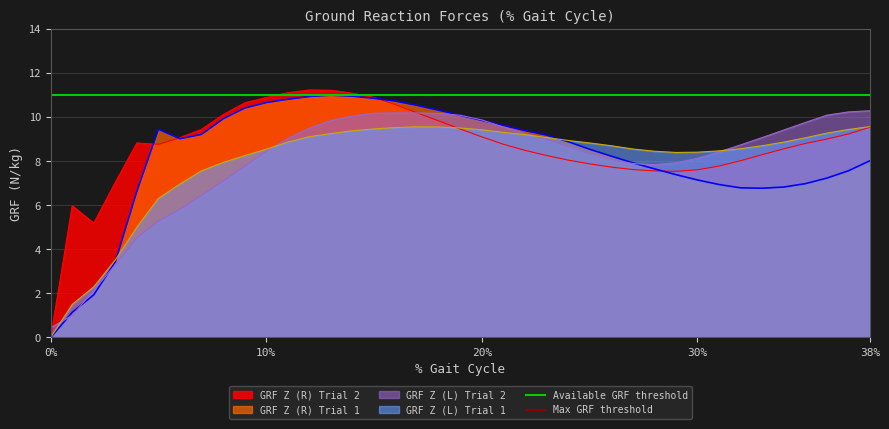

What is the lowest value of the GRF Z (L) Trial 2 series?

0.4